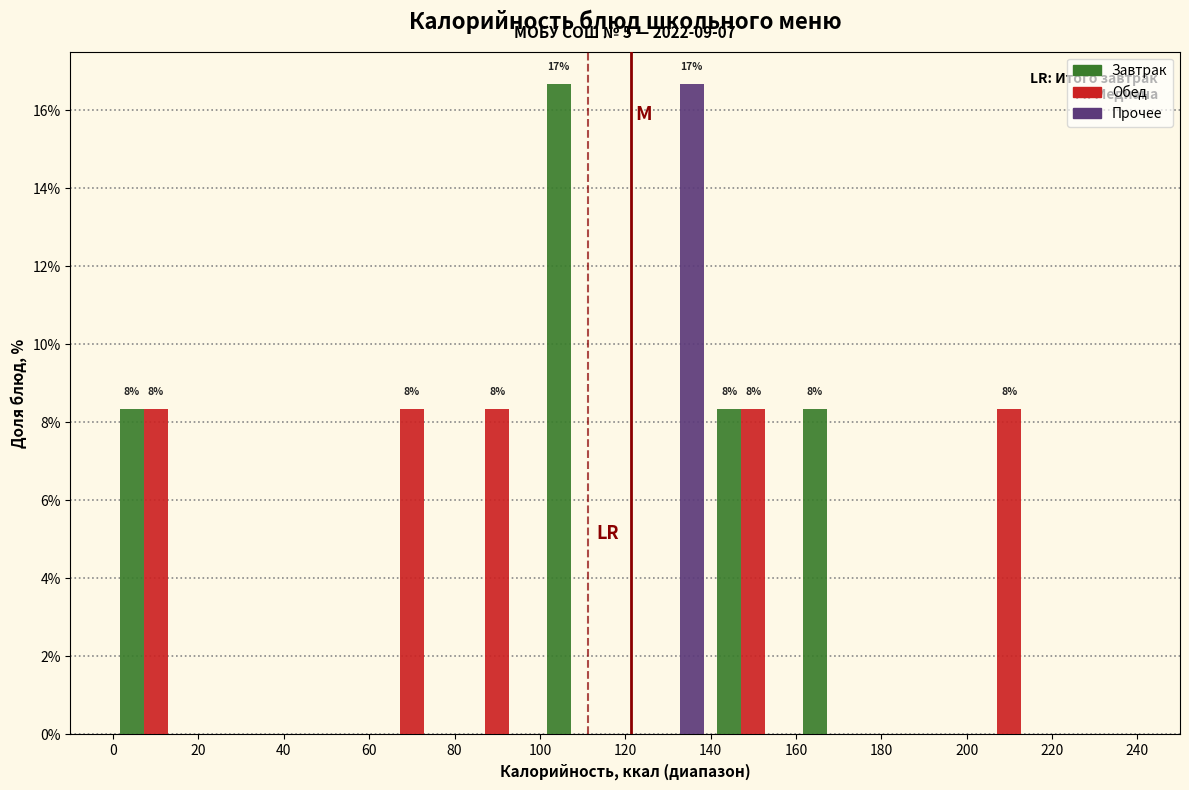

In the Завтрак series, which range on the x-axis has the tallest bar?

100 to 120